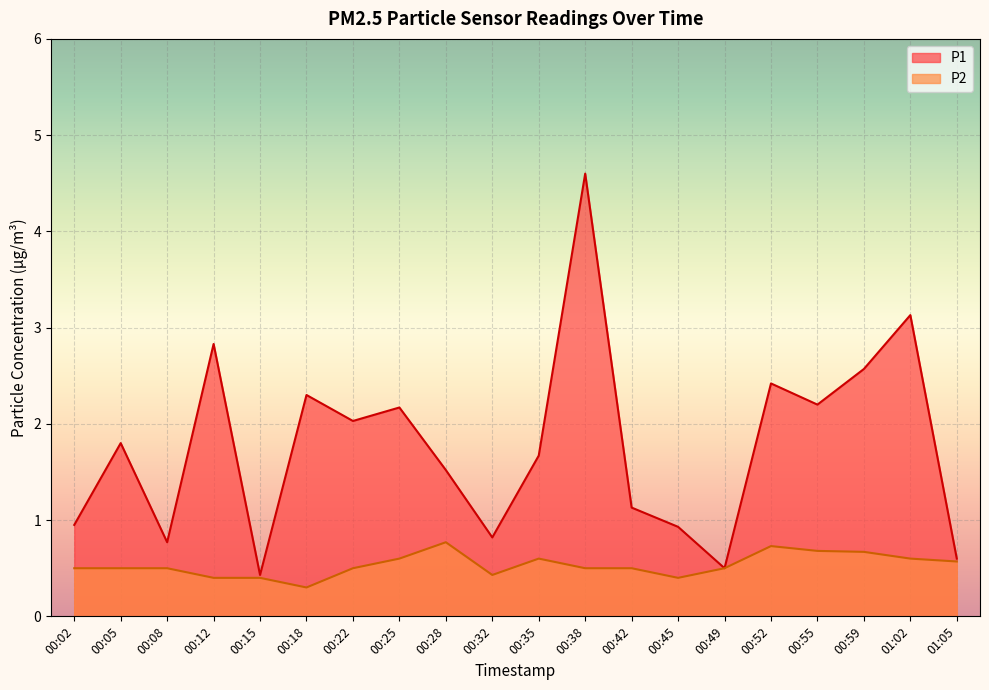

Is the value of P2 at 00:45 greater than the value of P1 at 00:35?

No